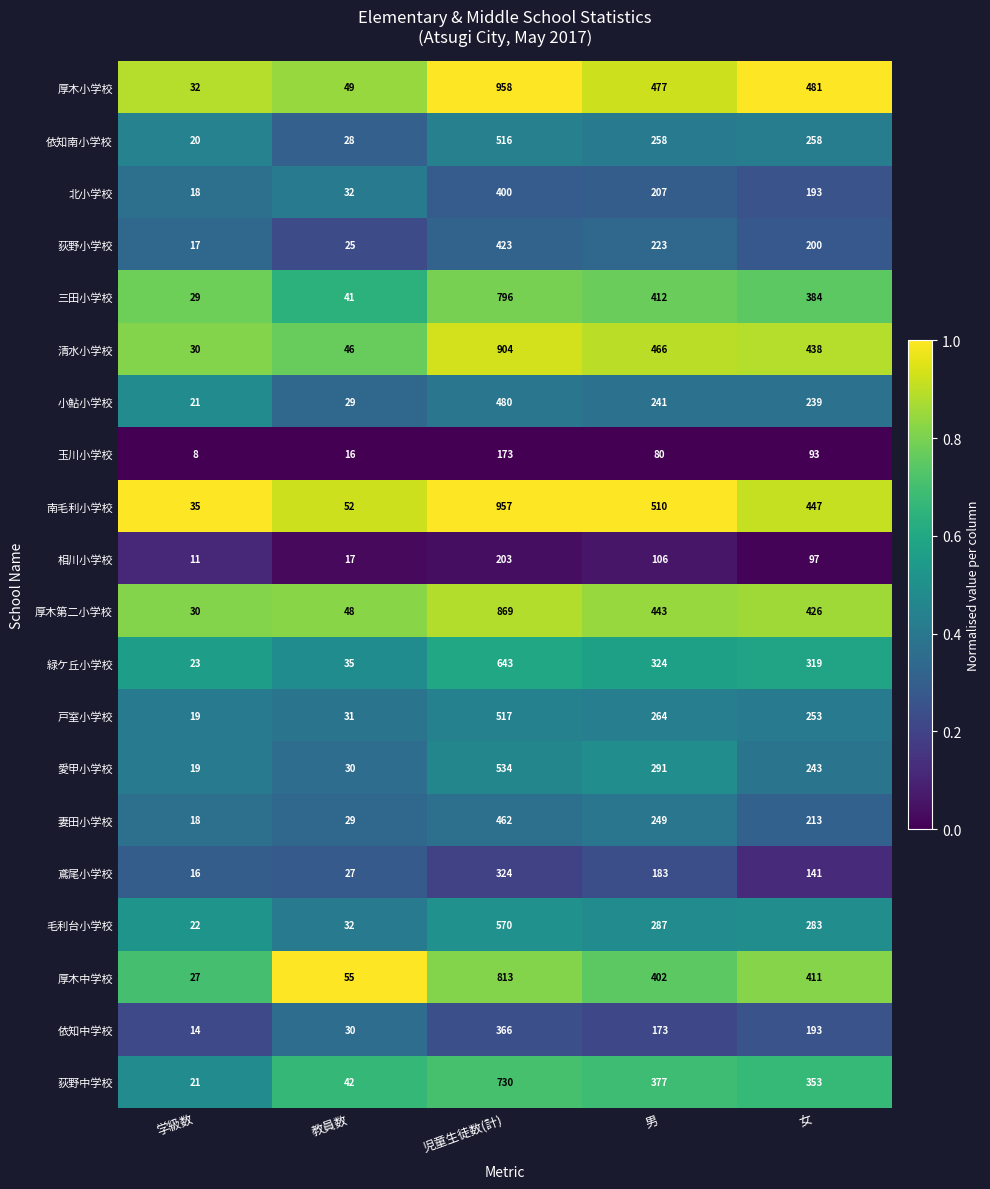

Which series has the largest total across all categories?

南毛利小学校